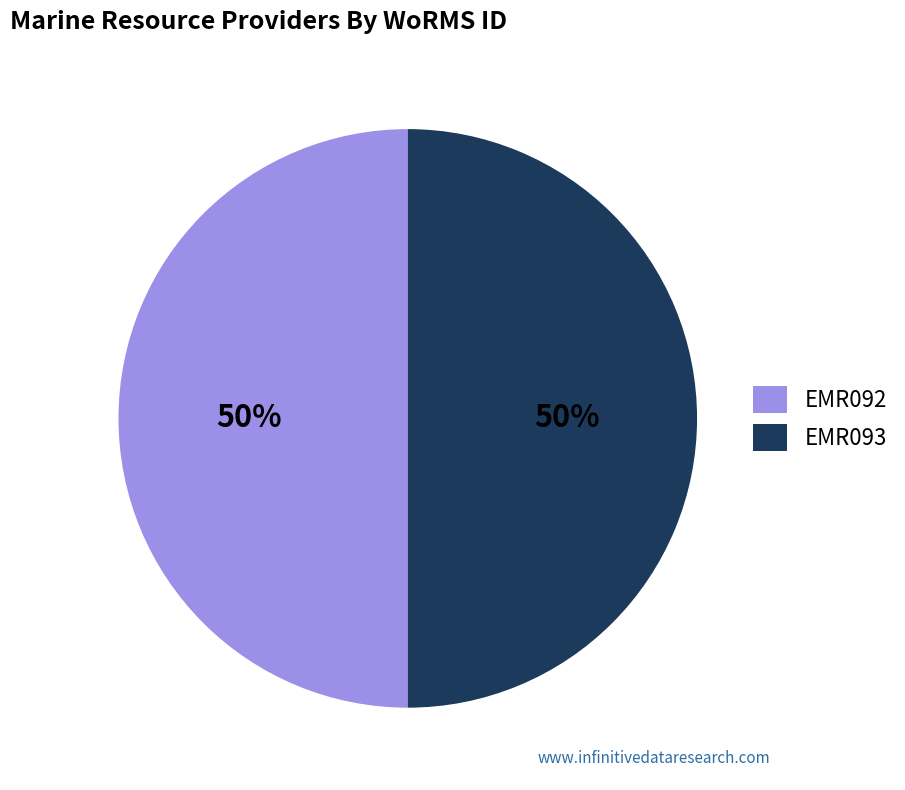

Is it true that EMR092 is 43% of the pie?

False